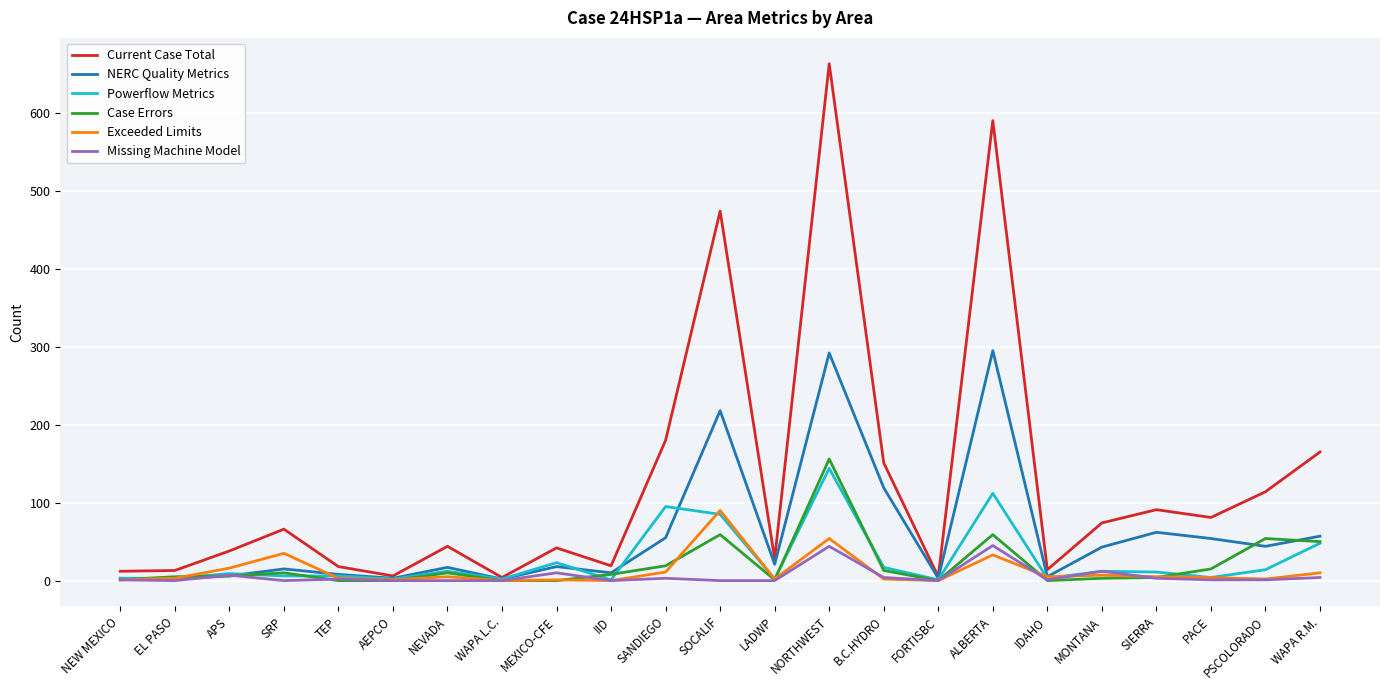

What is the sum of all Powerflow Metrics values?

615